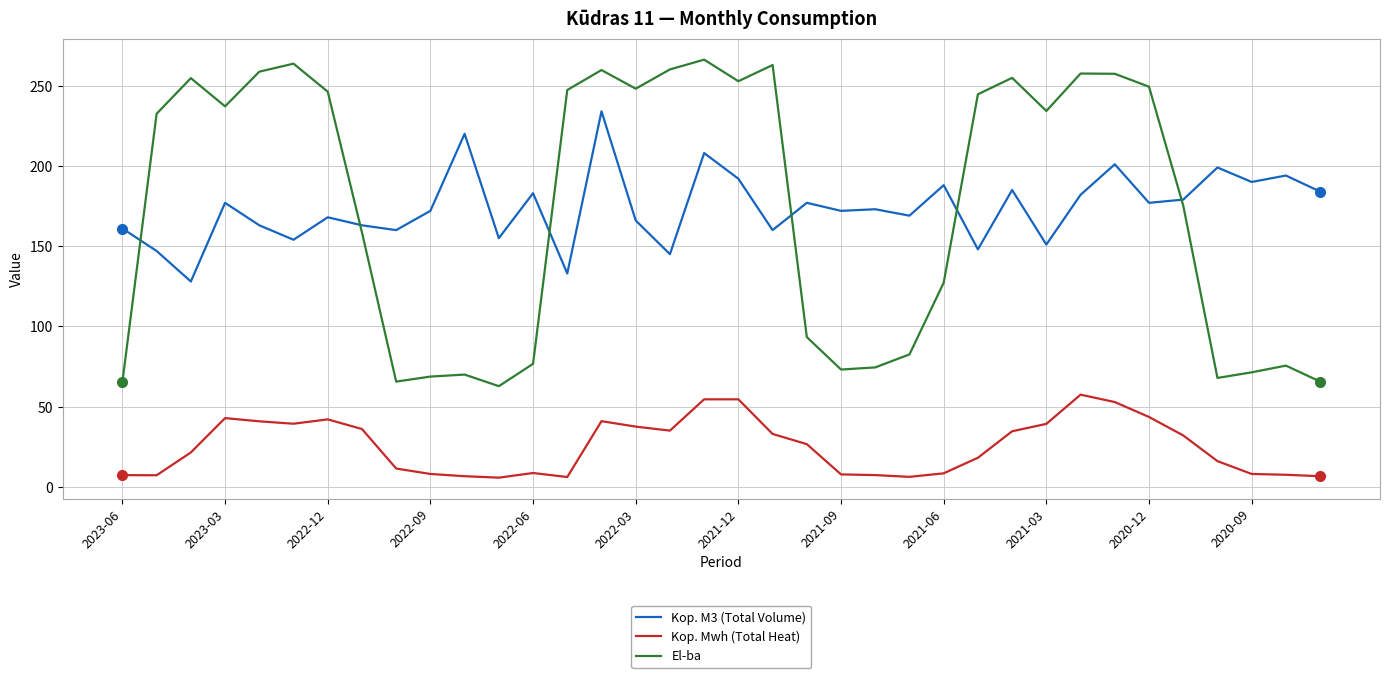

What is the minimum value for Kop. M3 (Total Volume)?

128.0